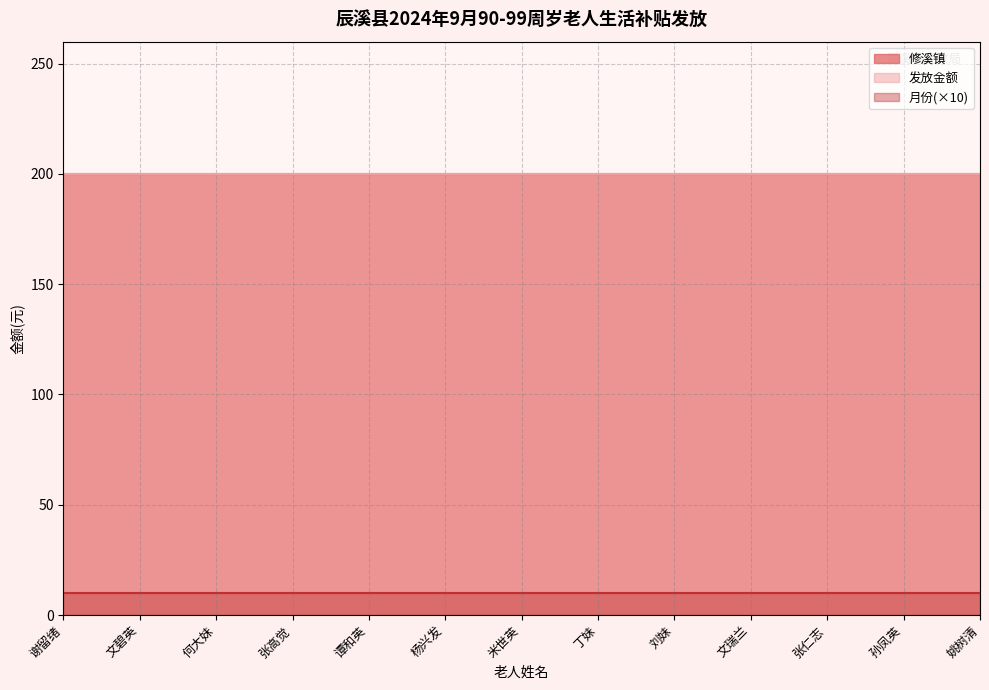

Is the value of 修溪镇 at 张高觉 greater than the value of 发放金额 at 杨兴发?

No